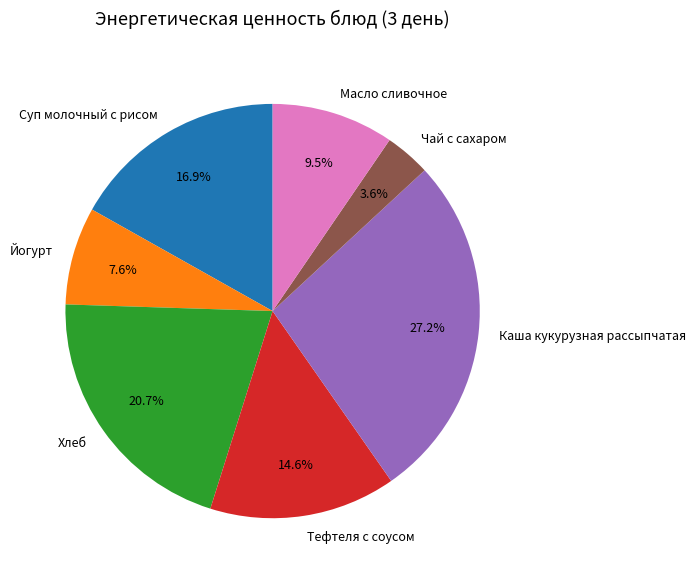

What portion of the pie excludes Чай с сахаром?

96.4%